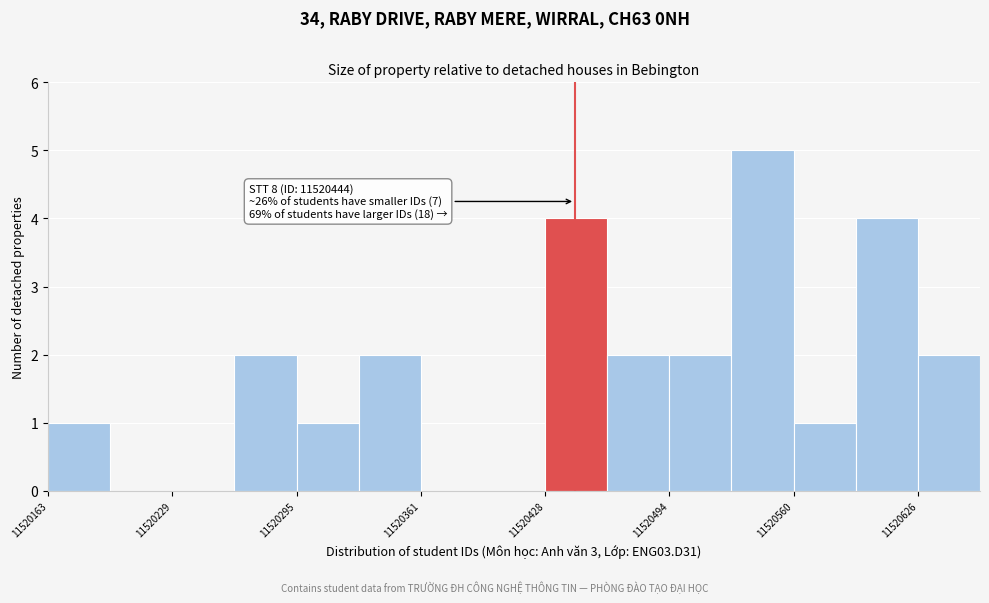

Read against the x-axis, roughly where is the centre of the tallest bar?

11520540